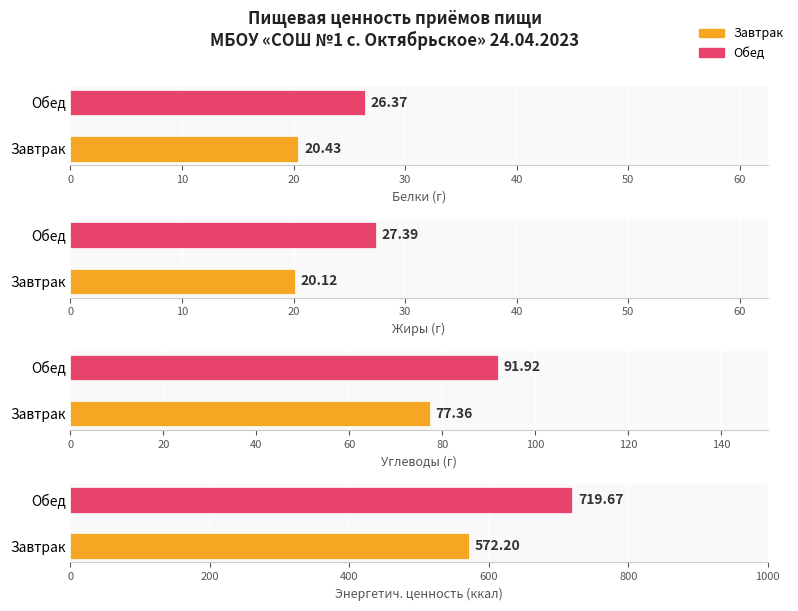

What is the maximum value shown in the chart?

719.7